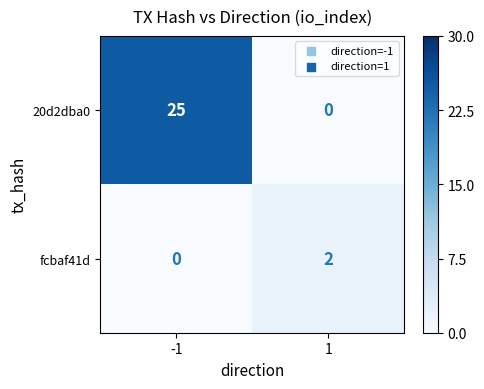

What is the spread (max minus min) of values at -1?

25